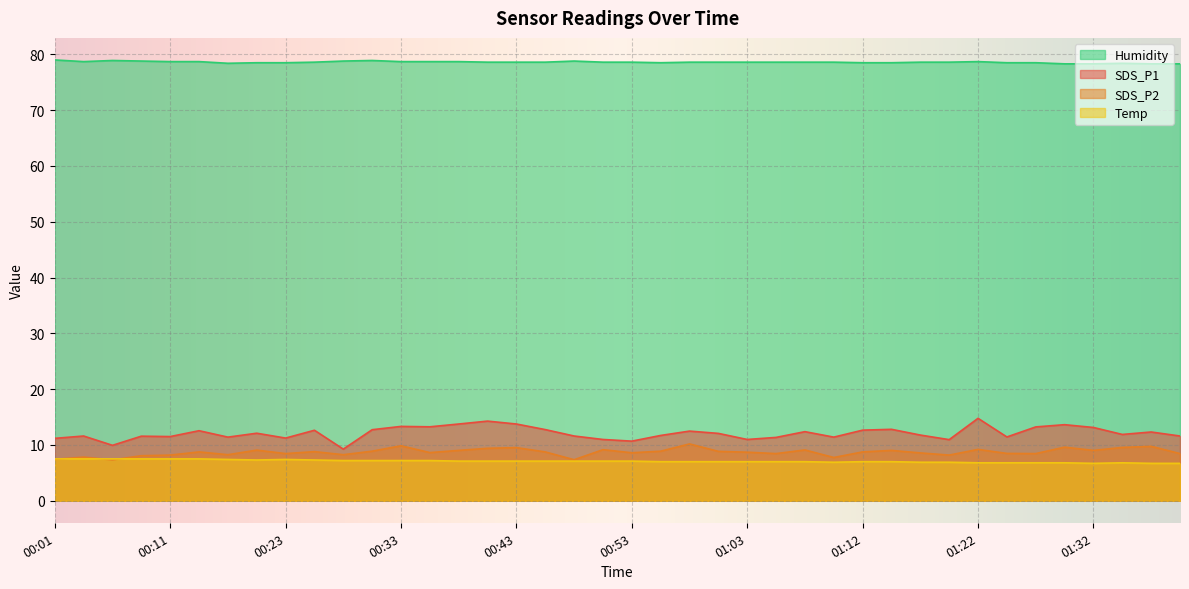

Which series has the largest range (max minus min)?

SDS_P1